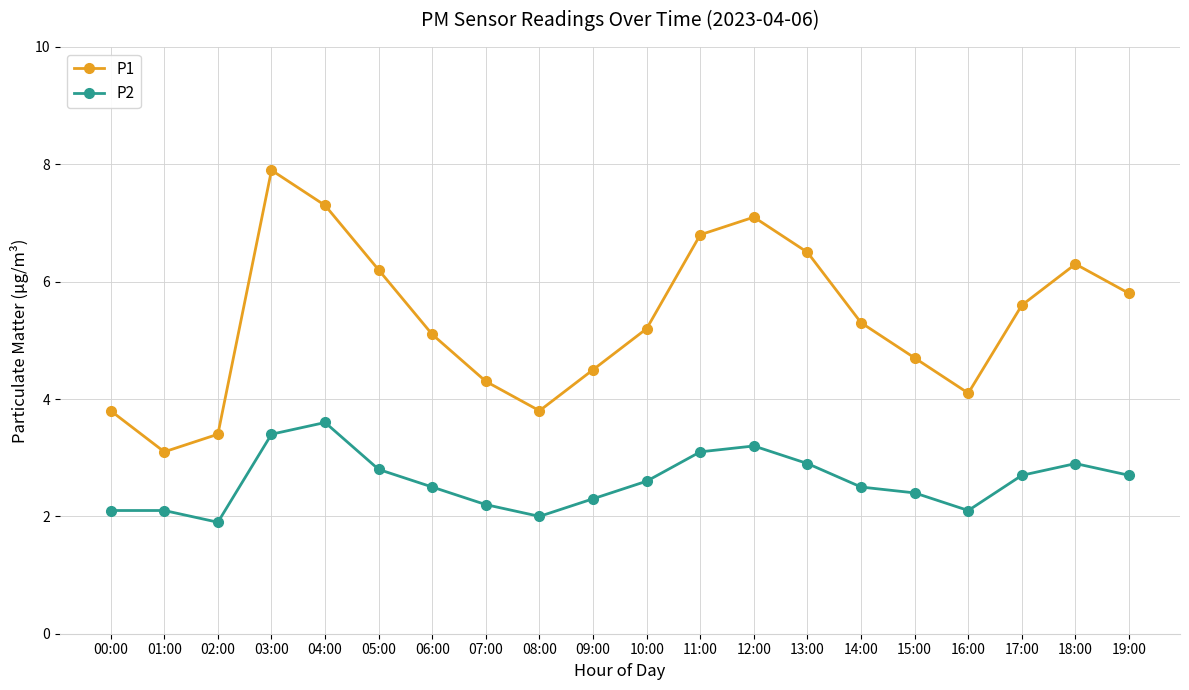

What is the difference between the maximum and second lowest values in the P1 series?

4.5